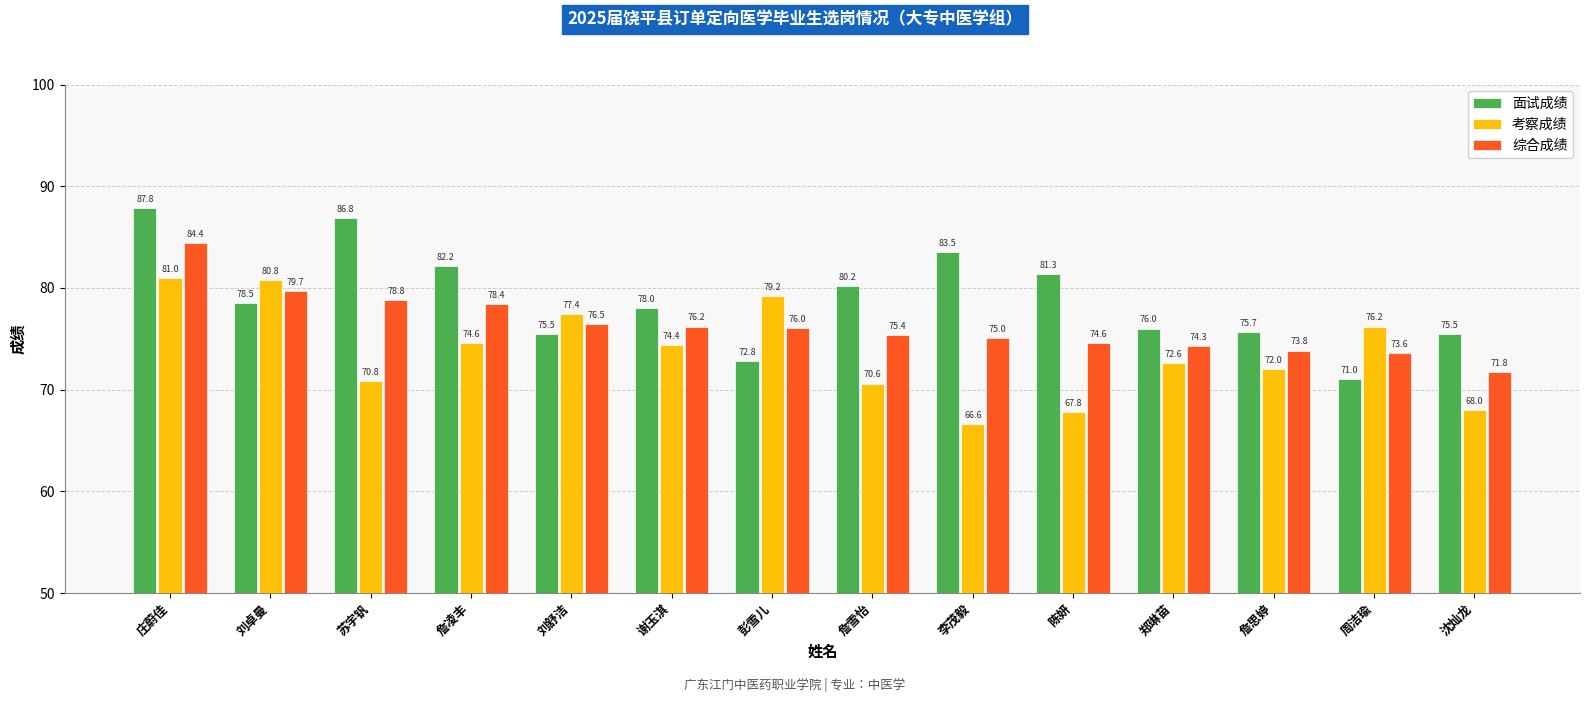

The value of 考察成绩 at 郑琳苗 is 72.6. True or false?

True